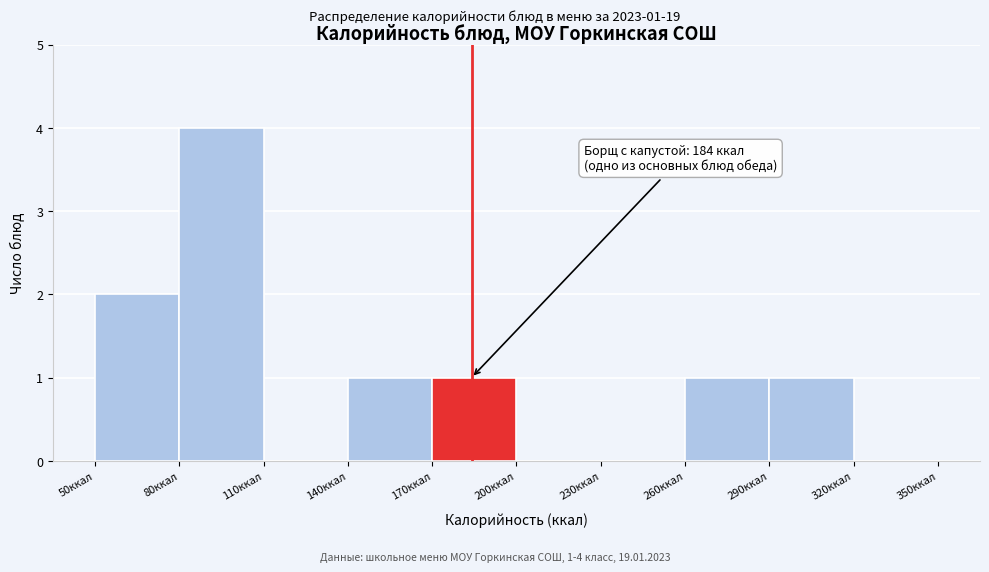

Which range on the x-axis has the tallest bar?

80 to 110